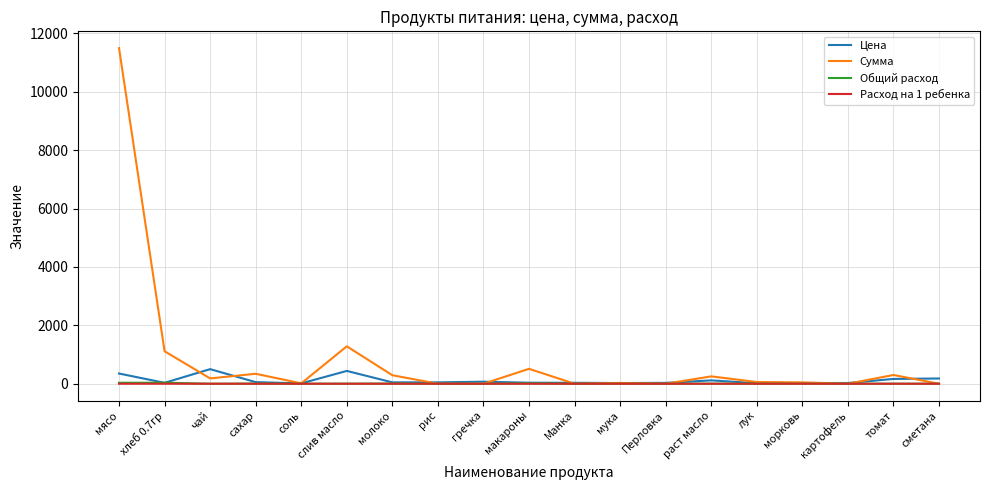

At which category is the sum across all series the highest?

мясо